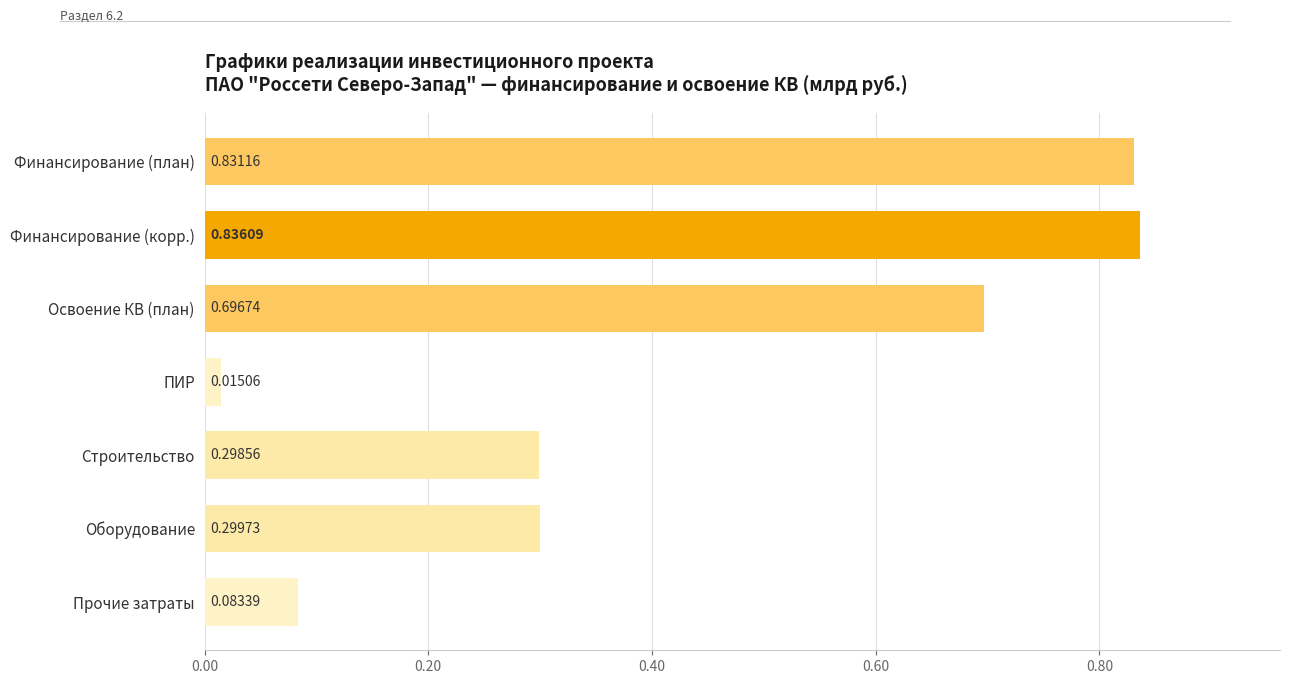

What is the label of the 4th bar from the top?

ПИР